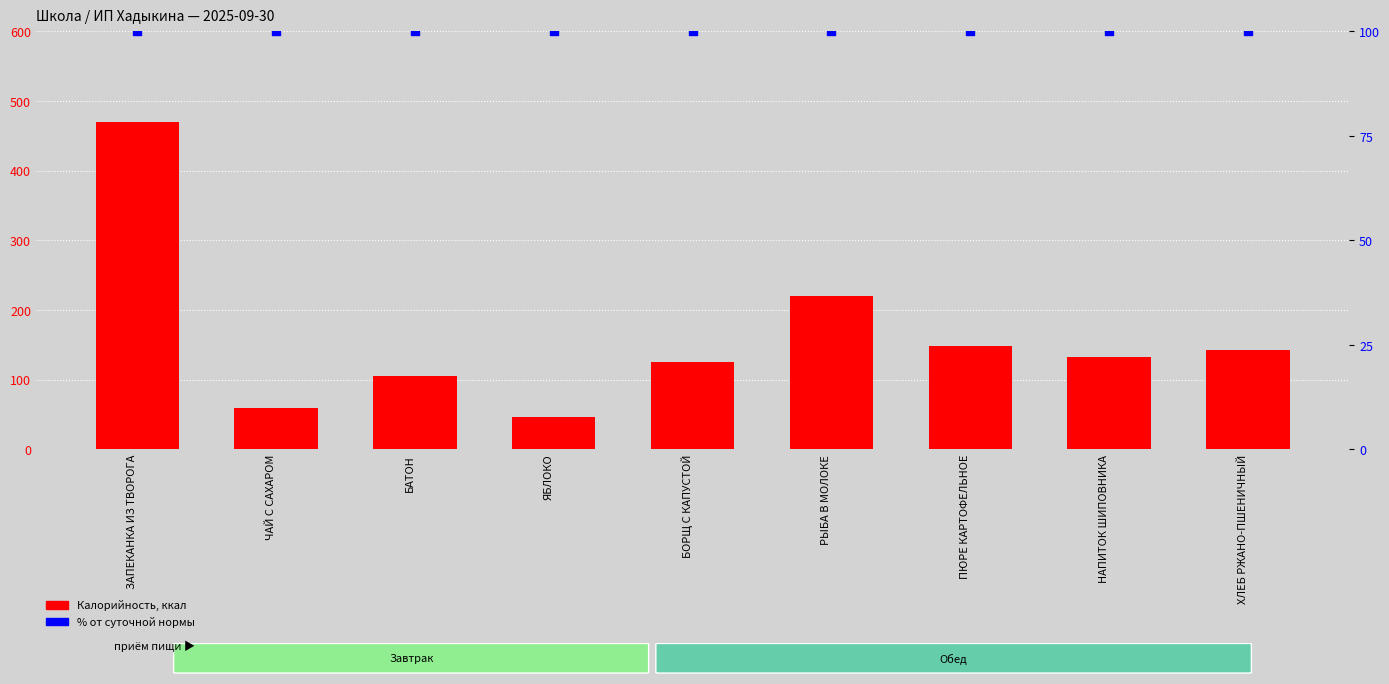

Which series has the widest spread of Y values?

Калорийность